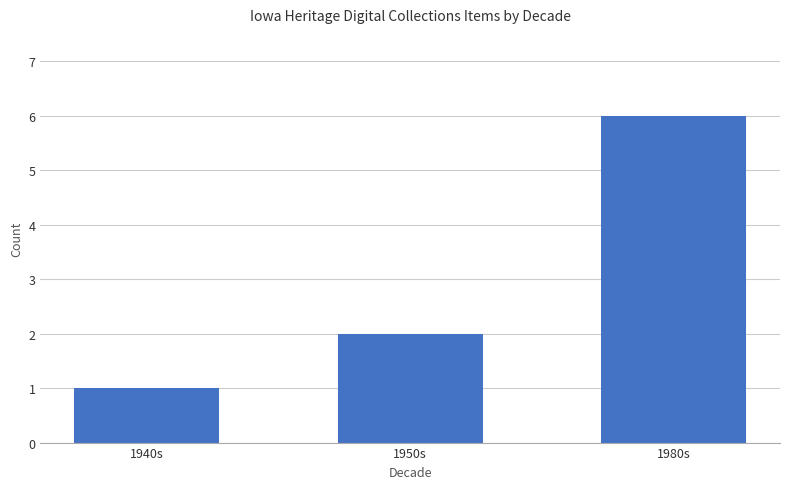

What is the value of the 2nd bar from the left?

2